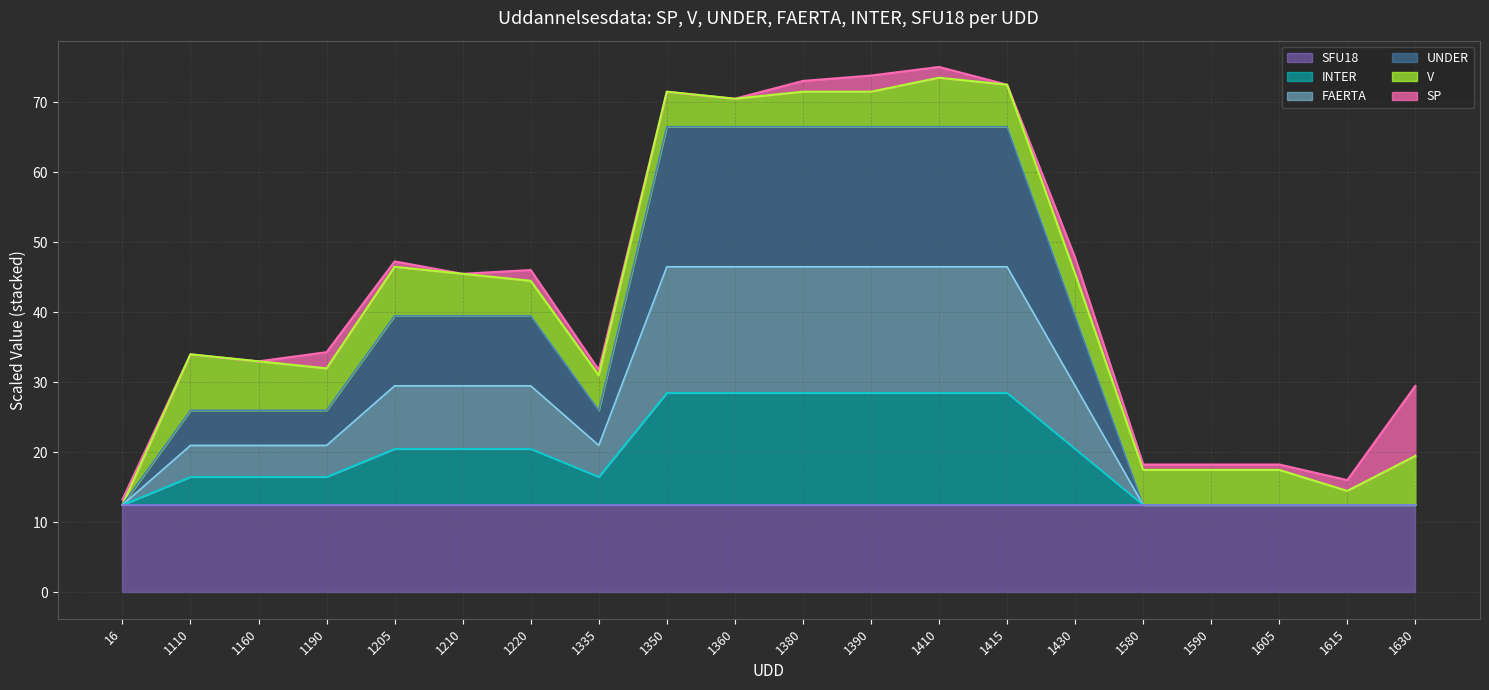

True or false: FAERTA and UNDER cross at least once.

False